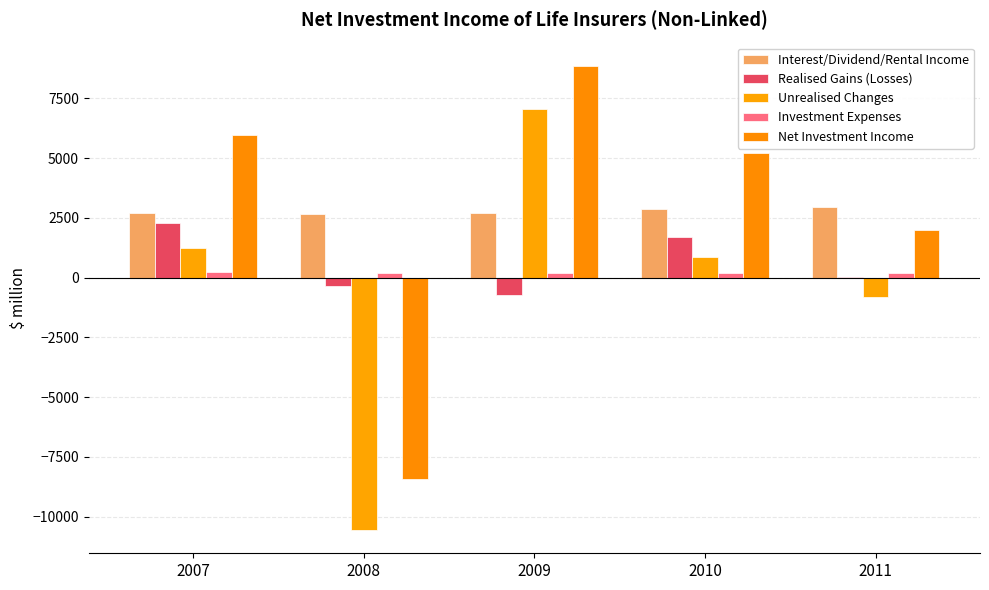

What is the sum of all Realised Gains (Losses) values?

2901.0